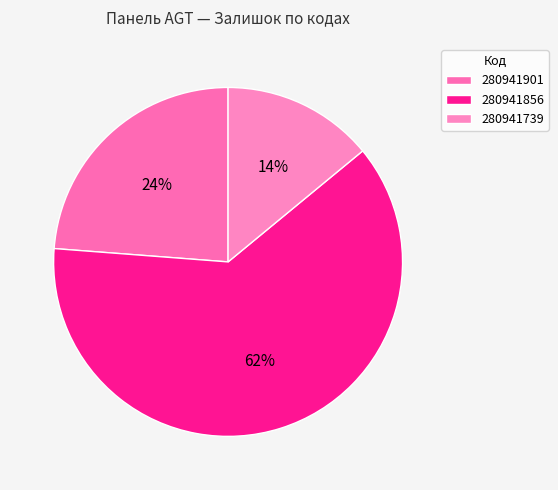

Approximately how many times larger is the value at 280941856 compared to 280941739?

4.4